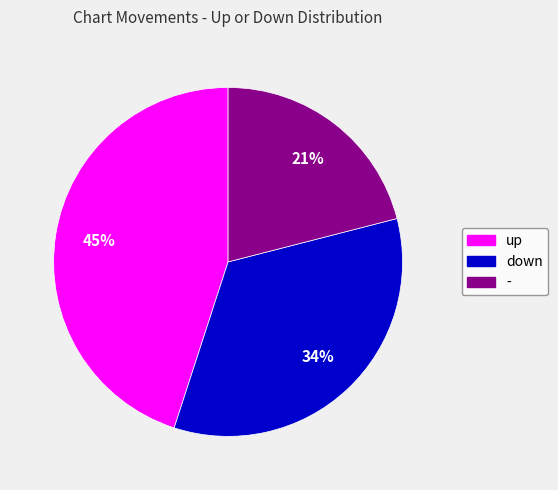

What is the smallest slice in the pie chart?

-